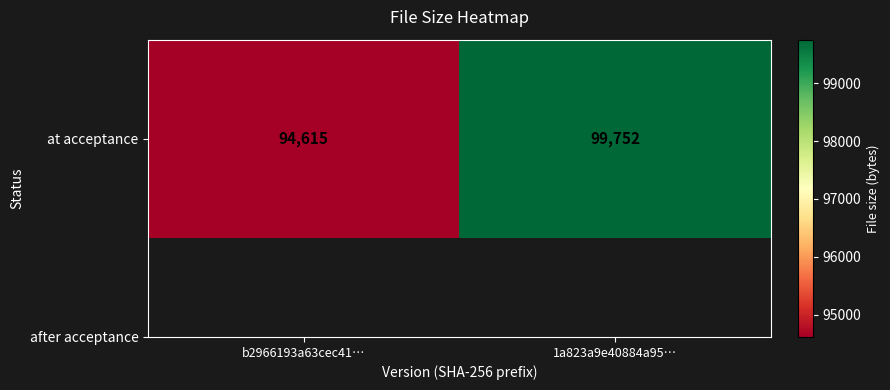

Reading left to right, list all the values displayed in this chart.

94615	99752